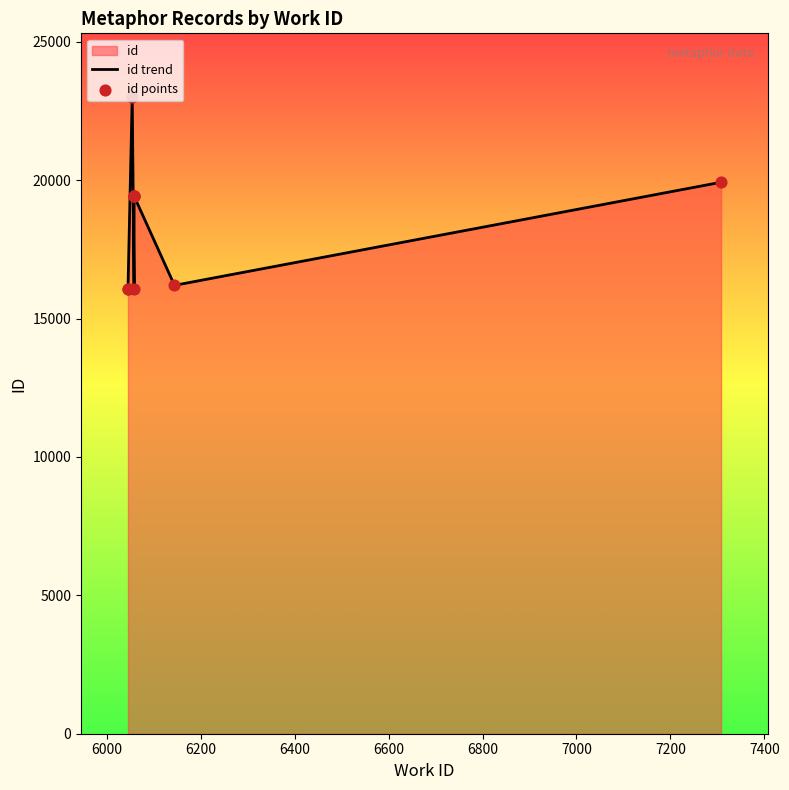

Which series reaches the maximum Y coordinate?

id trend